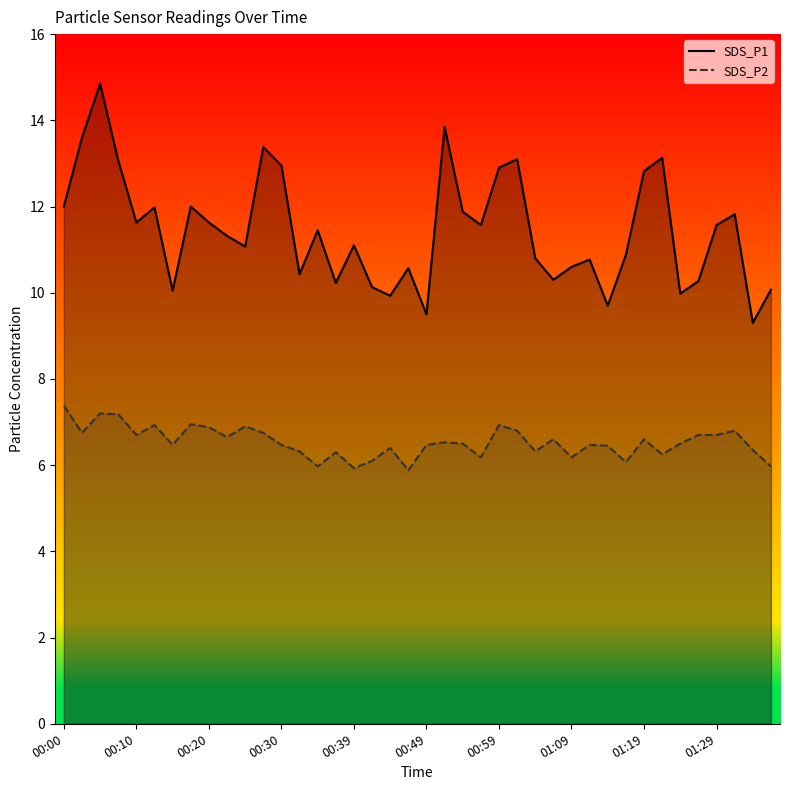

What value does the SDS_P1 series have at 11?

13.4